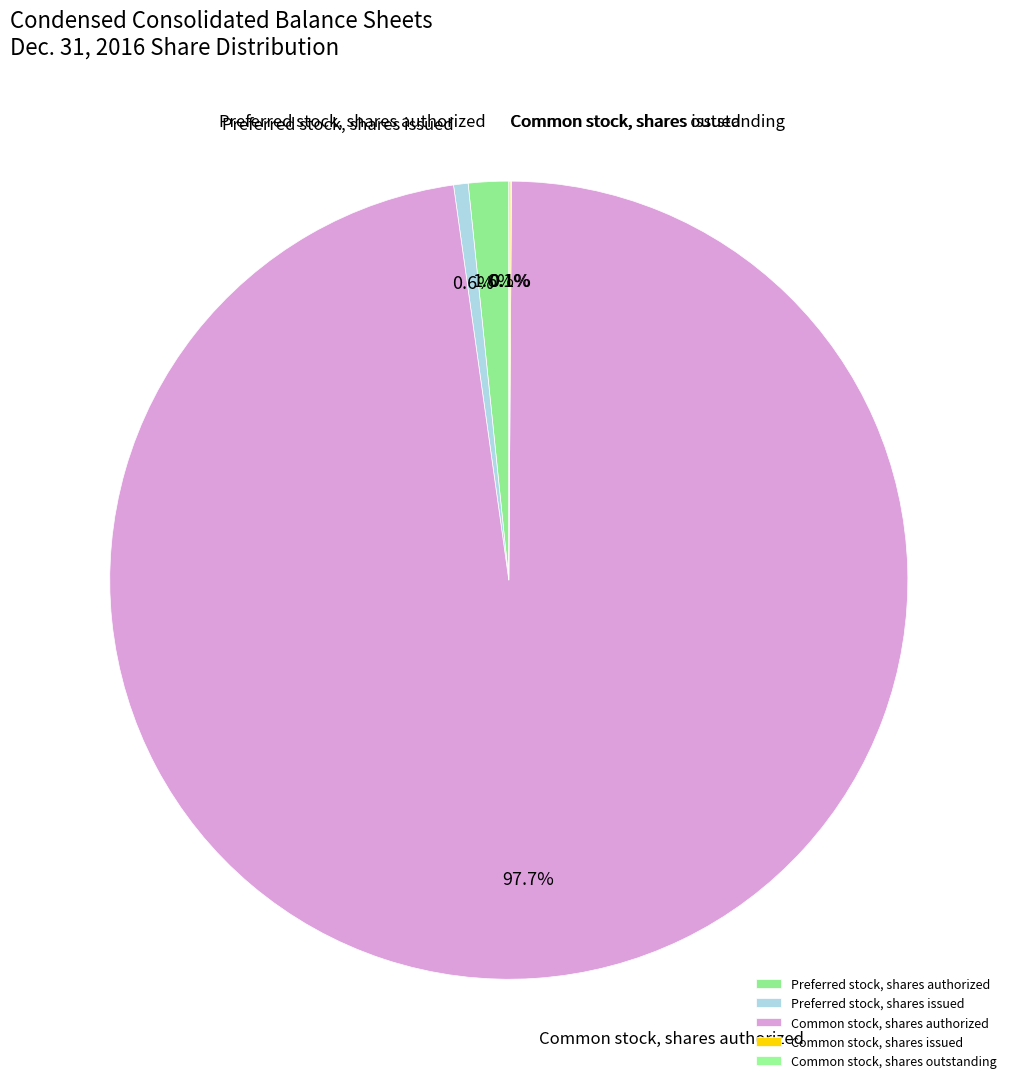

How much of the chart is everything except Preferred stock, shares issued?

99.4%